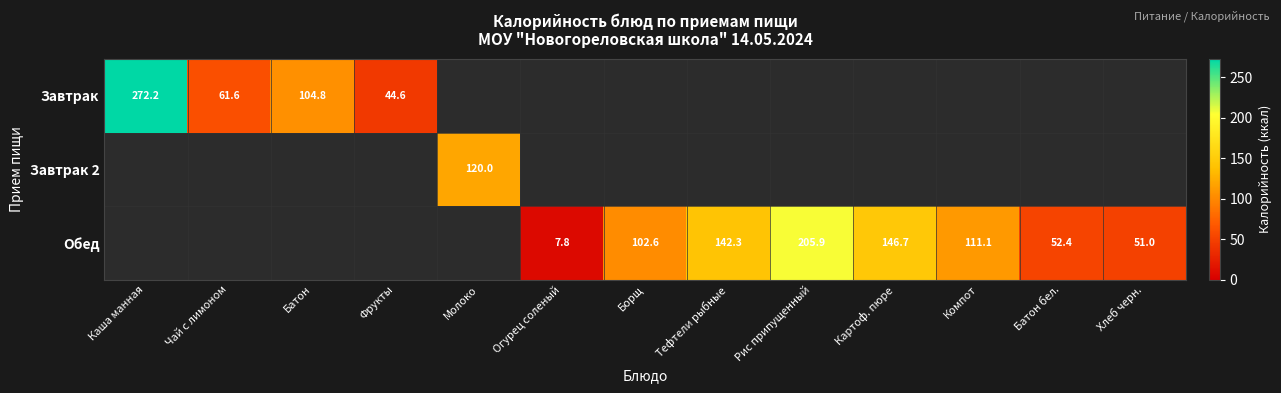

At how many categories does at least one series exceed 250?

1